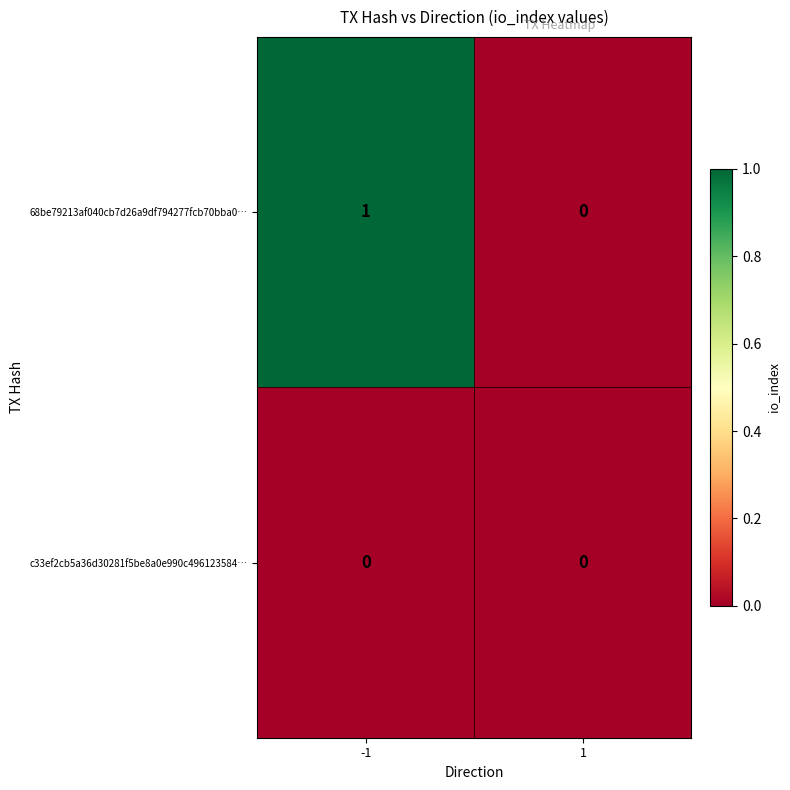

True or false: 68be79213af040cb7d26a9df794277fcb70bba0… has a value of 0 at 1.

True